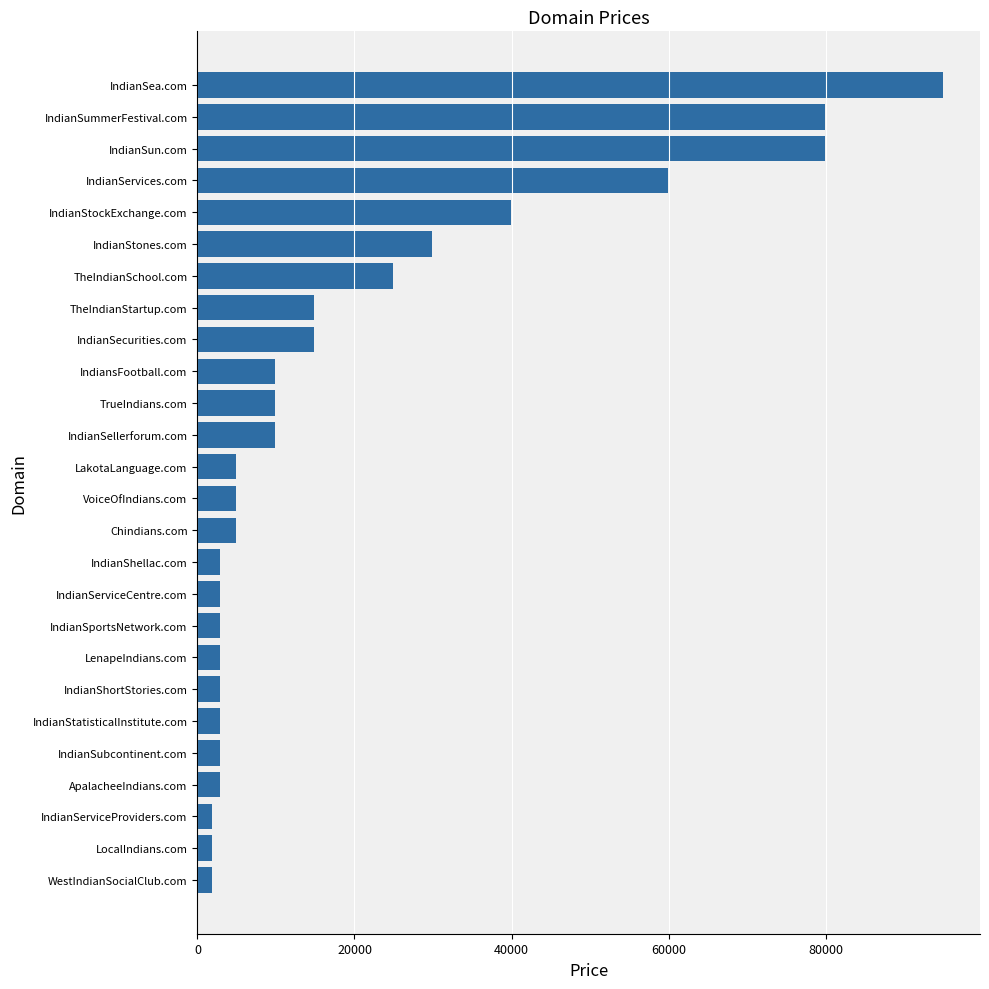

What is the maximum value shown in the chart?

94888